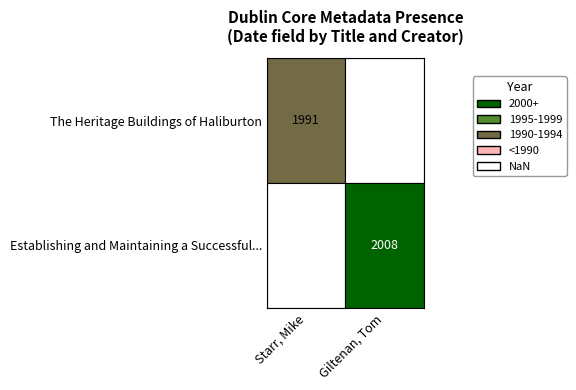

How many positive values does the Establishing and Maintaining a Successful... series have?

1